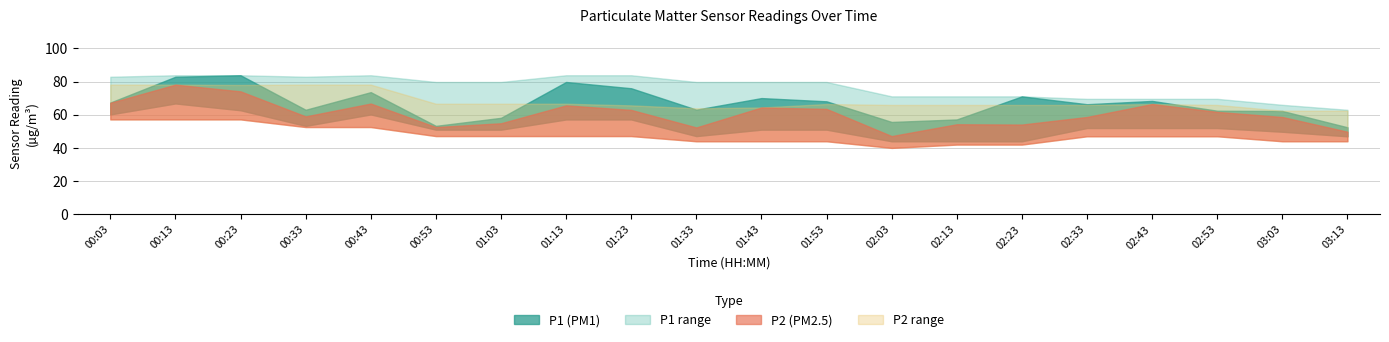

Reading left to right, what are all the values shown in this chart?

P1: 00:03=67.4	00:13=82.9	00:23=83.8	00:33=63.0	00:43=73.6	00:53=53.3	01:03=58.1	01:13=79.8	01:23=76.0	01:33=63.1	01:43=70.1	01:53=68.1	02:03=55.7	02:13=57.2	02:23=71.1	02:33=66.3	02:43=68.3	02:53=62.4	03:03=62.3	03:13=52.4
P1_upper: 00:03=82.9	00:13=83.8	00:23=83.8	00:33=82.9	00:43=83.8	00:53=79.8	01:03=79.8	01:13=83.8	01:23=83.8	01:33=79.8	01:43=79.8	01:53=79.8	02:03=71.1	02:13=71.1	02:23=71.1	02:33=69.6	02:43=69.6	02:53=69.6	03:03=66.0	03:13=63.0
P1_lower: 00:03=60.2	00:13=66.8	00:23=62.7	00:33=53.3	00:43=60.2	00:53=51.0	01:03=51.0	01:13=57.2	01:23=57.2	01:33=47.1	01:43=51.0	01:53=51.0	02:03=44.0	02:13=44.0	02:23=44.0	02:33=52.0	02:43=52.0	02:53=52.0	03:03=49.8	03:13=47.0
P2: 00:03=67.2	00:13=78.2	00:23=74.1	00:33=59.0	00:43=66.8	00:53=52.6	01:03=54.9	01:13=65.7	01:23=62.9	01:33=52.3	01:43=64.4	01:53=63.5	02:03=47.1	02:13=54.3	02:23=54.1	02:33=58.7	02:43=66.5	02:53=61.7	03:03=58.6	03:13=49.8
P2_upper: 00:03=78.2	00:13=78.2	00:23=78.0	00:33=78.2	00:43=78.2	00:53=66.6	01:03=66.6	01:13=66.6	01:23=65.7	01:33=63.9	01:43=64.4	01:53=66.5	02:03=65.9	02:13=65.9	02:23=65.9	02:33=65.9	02:43=66.5	02:53=65.9	03:03=62.4	03:13=62.4
P2_lower: 00:03=57.2	00:13=57.2	00:23=57.2	00:33=52.6	00:43=52.6	00:53=47.1	01:03=47.1	01:13=47.1	01:23=47.1	01:33=44.0	01:43=44.0	01:53=44.0	02:03=40.0	02:13=42.0	02:23=42.0	02:33=47.0	02:43=47.0	02:53=47.0	03:03=44.0	03:13=44.0